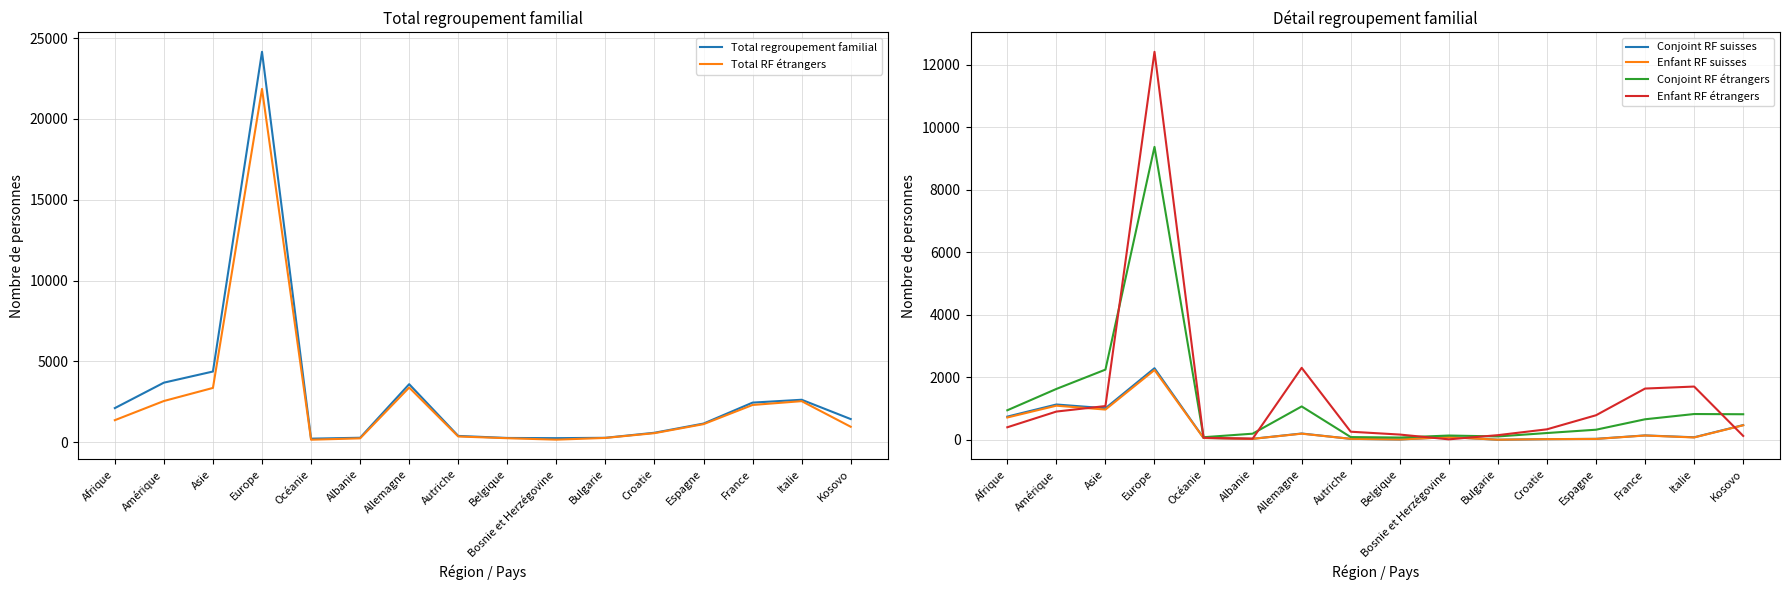

Which series has the largest range (max minus min)?

Total regroupement familial